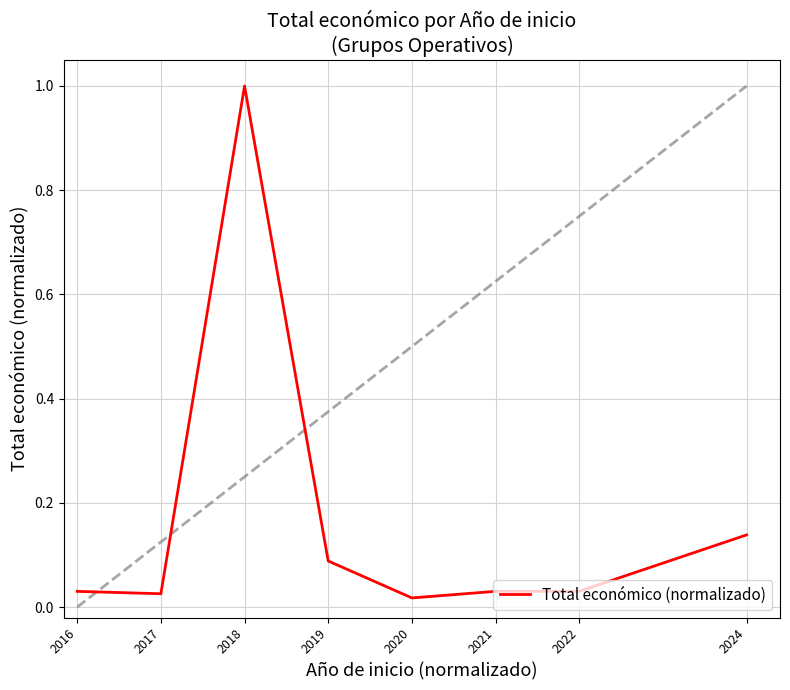

Which category has the highest value across all series?

2018